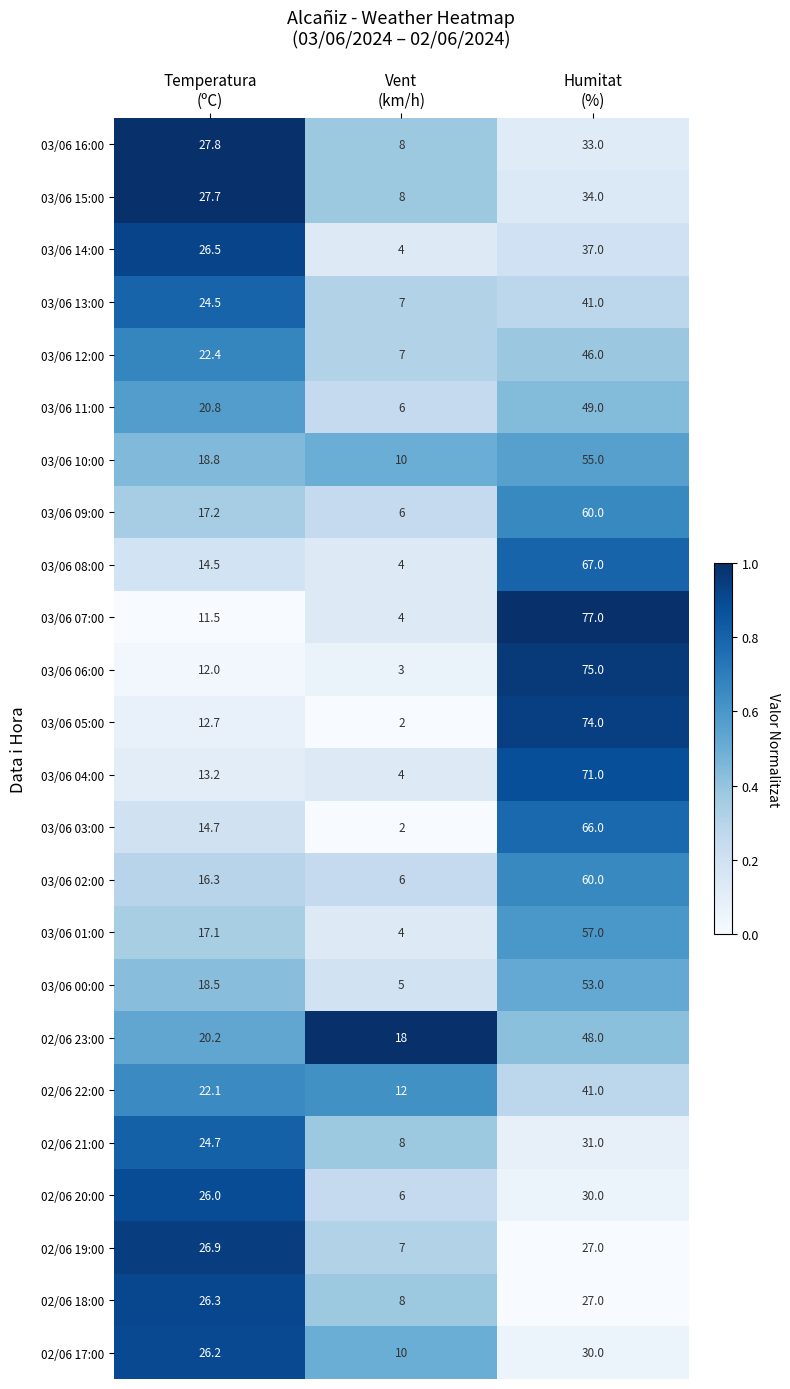

What is the difference between the maximum and second lowest values in the 03/06 08:00 series?

52.5